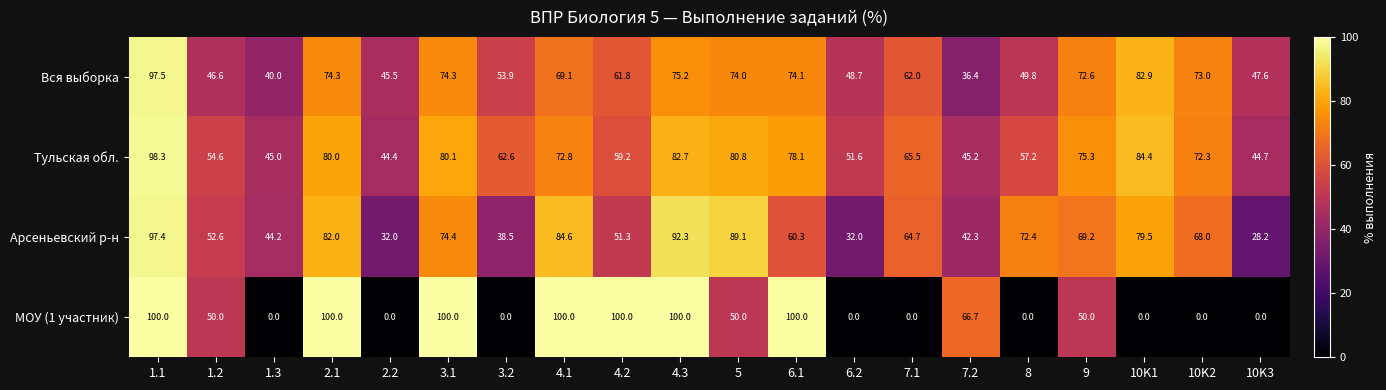

The value of МОУ (1 участник) at 4.1 is 46.8. True or false?

False